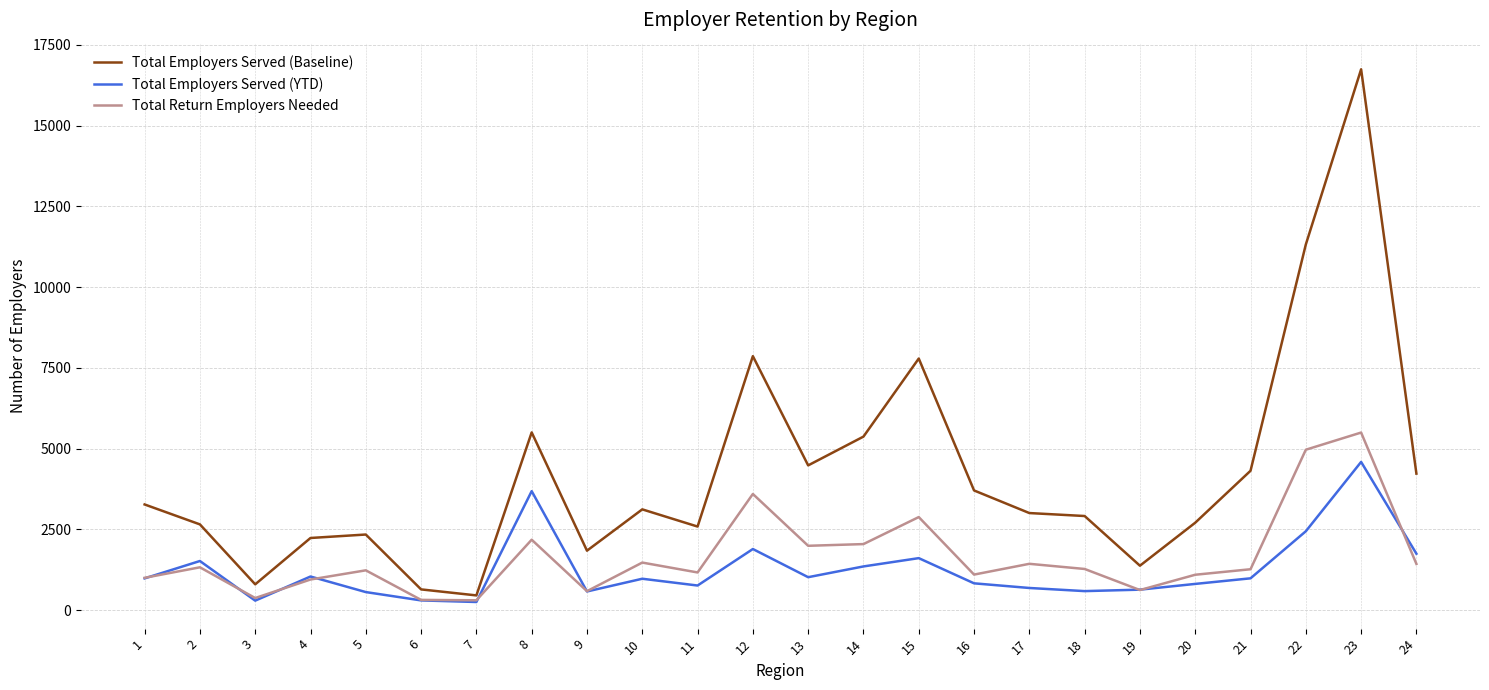

What is the difference between the Total Employers Served (YTD) values at 14 and 16?

523.0